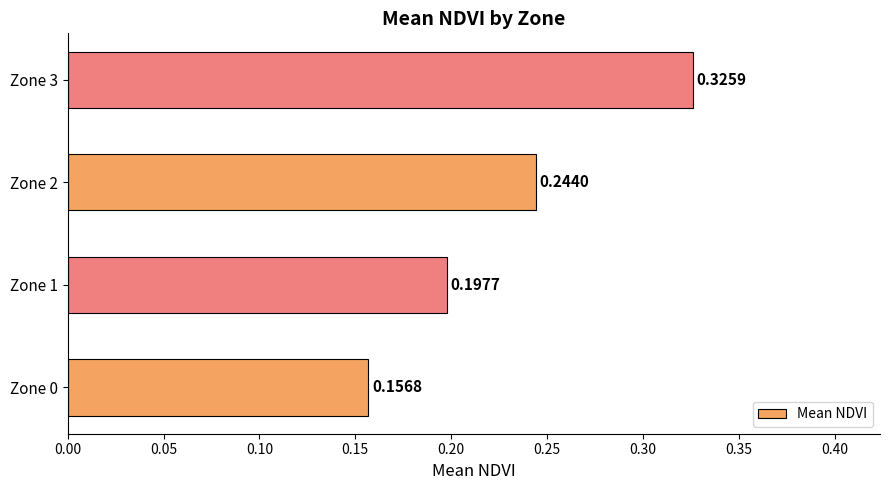

What is the sum of the values at Zone 0 and Zone 3?

0.5